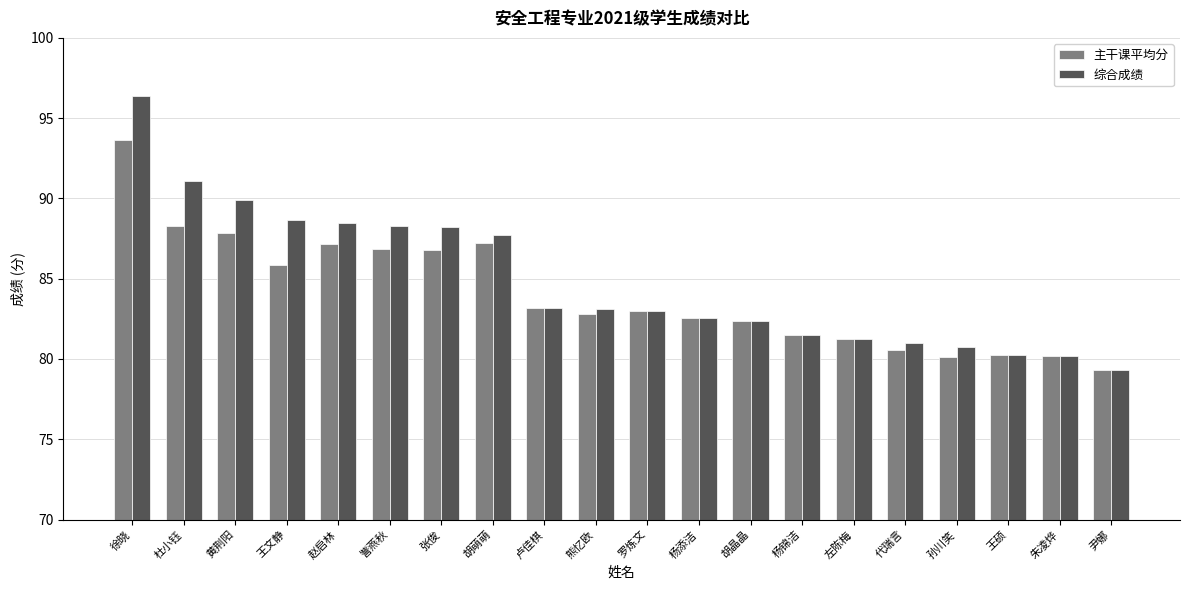

Which category has the lowest value in the 综合成绩 series?

尹娜